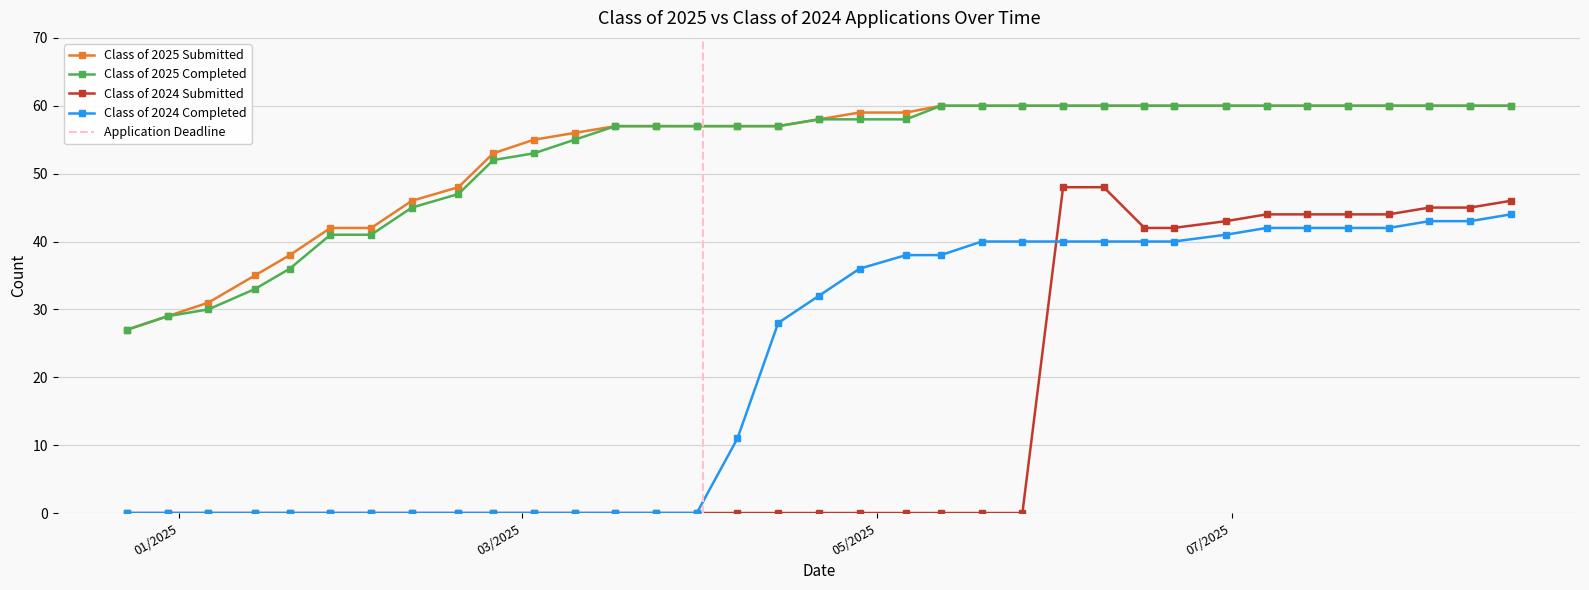

Between 04/07/2025 and 12/30/2024, which is larger?

04/07/2025